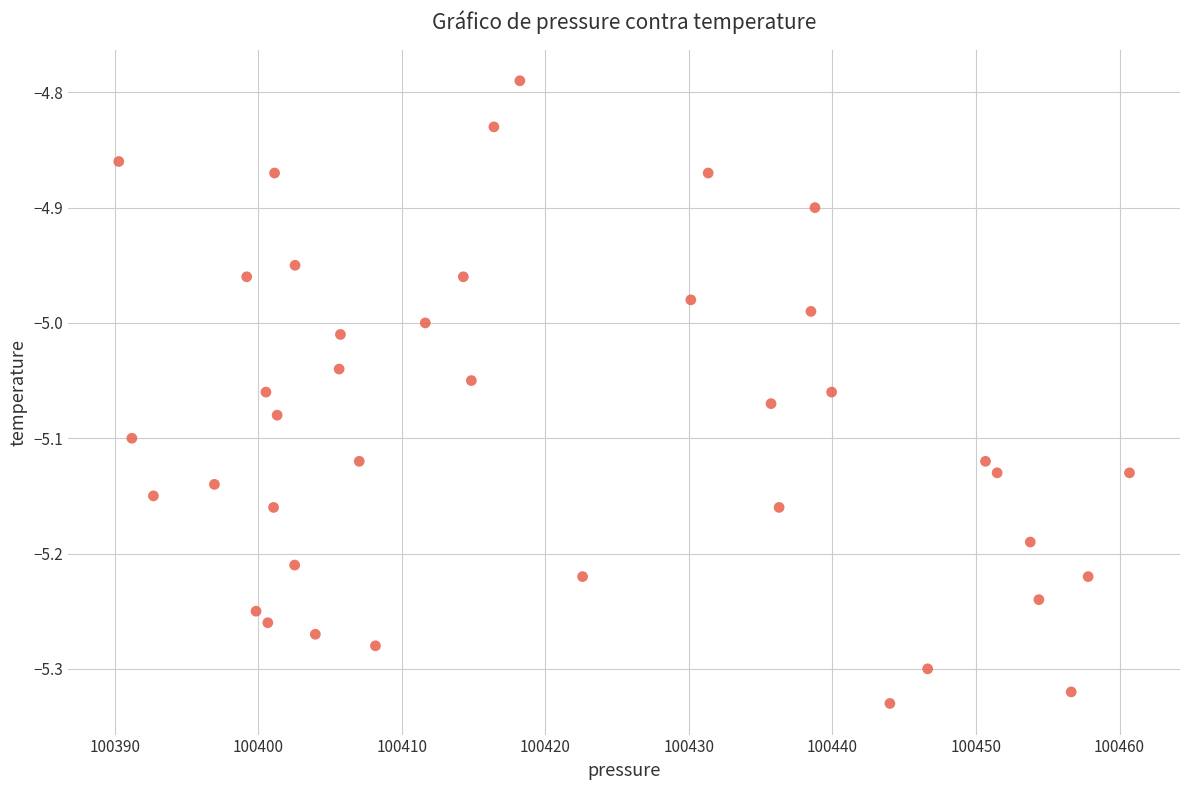

What is the range of X values (max minus min)?

70.4